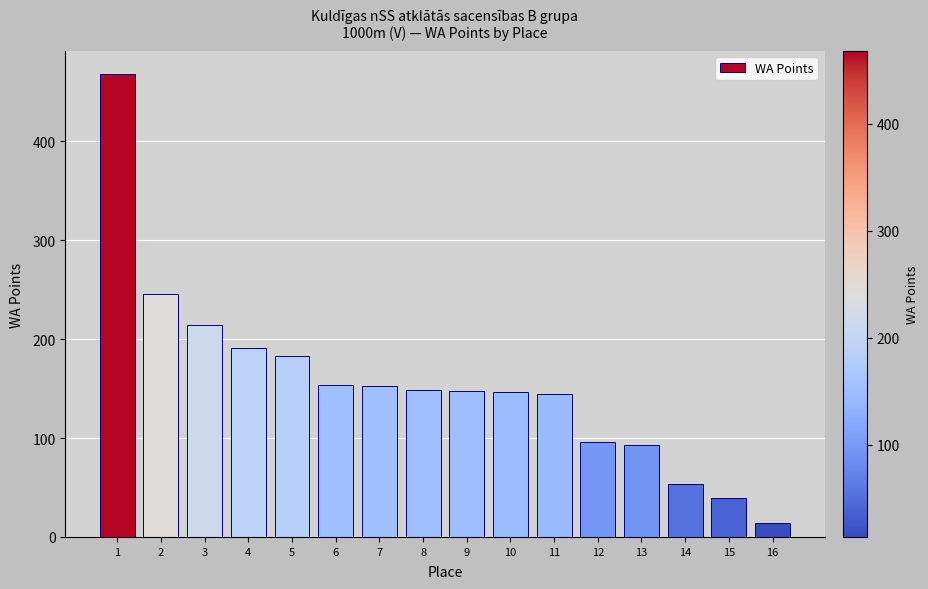

What is the average value?

156